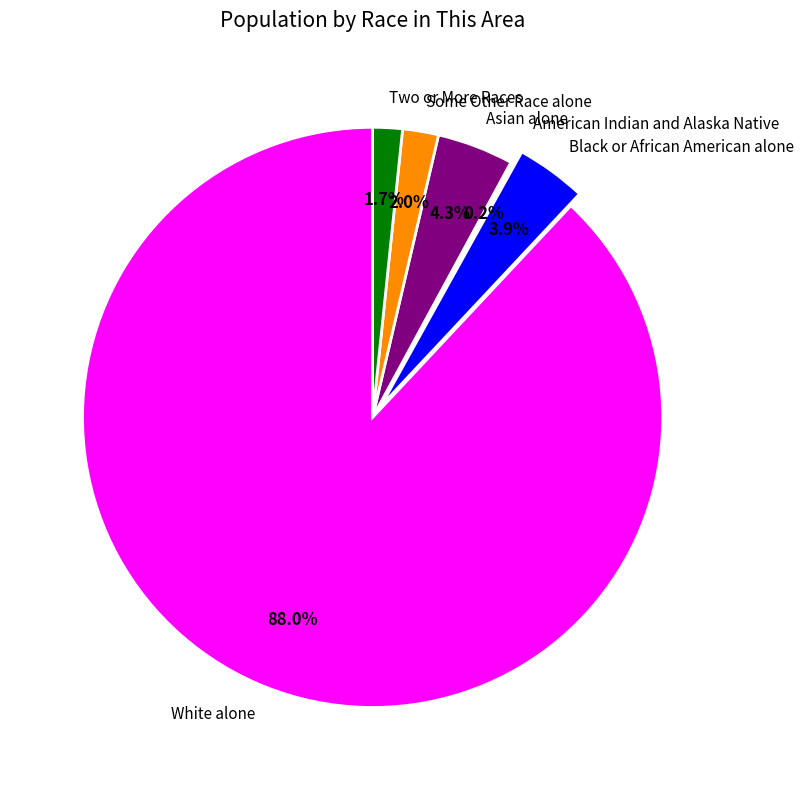

True or false: White alone accounts for 88% of the total.

True